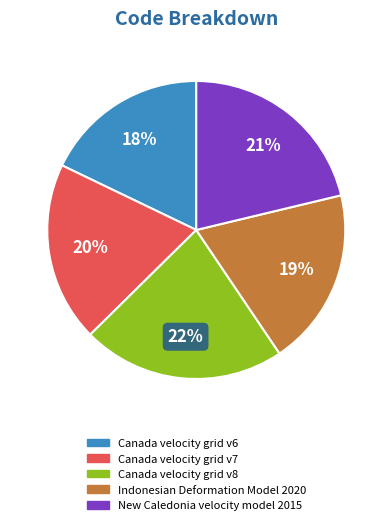

To the nearest percent, what is the combined percentage of Canada velocity grid v8 and New Caledonia velocity model 2015?

43%